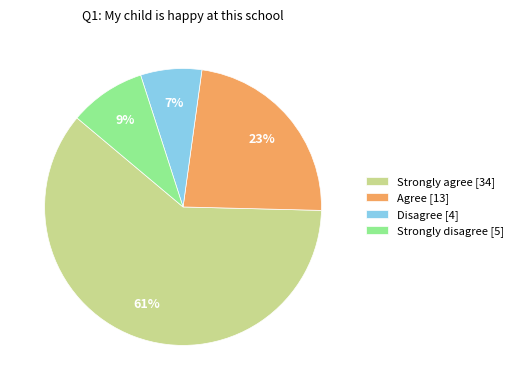

Approximately how many times larger is the value at Agree [13] compared to Disagree [4]?

3.3